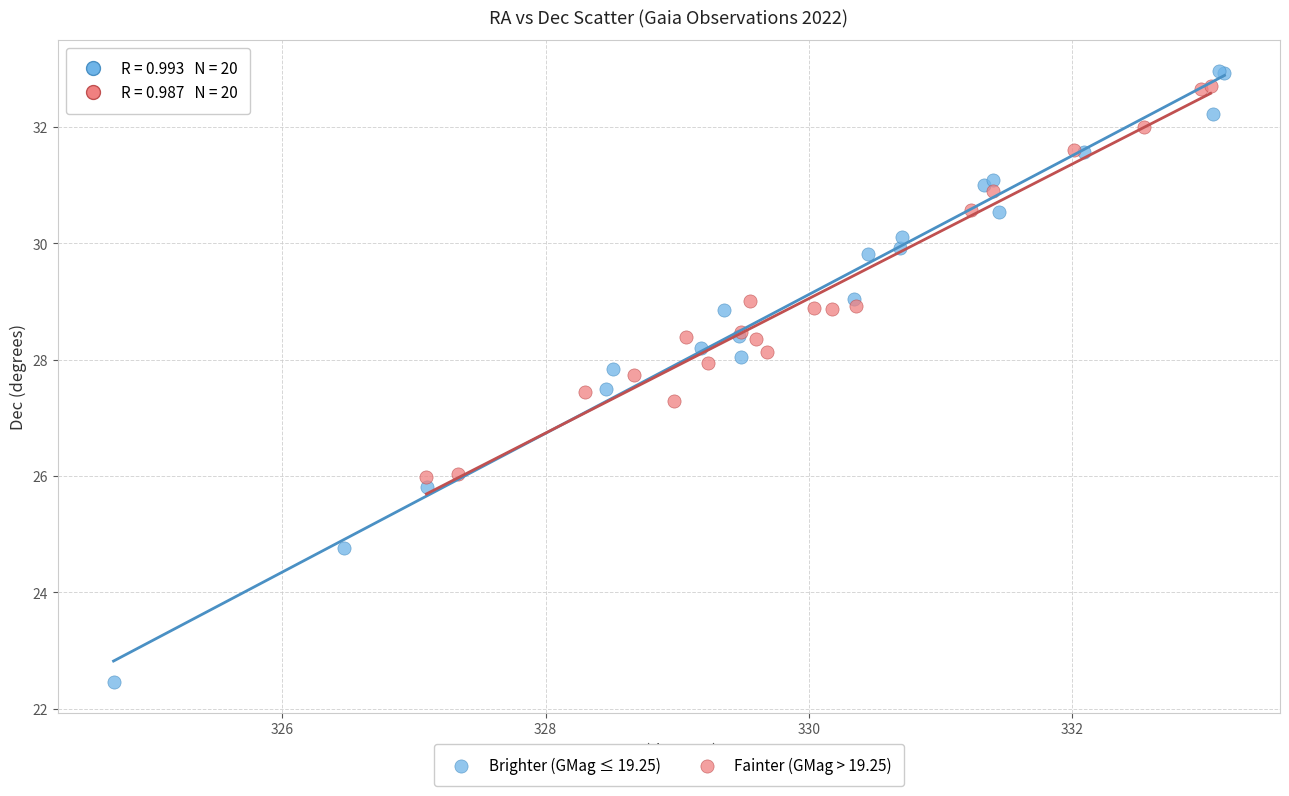

Which series contains the lowest Y value?

Brighter (GMag ≤ 19.25)